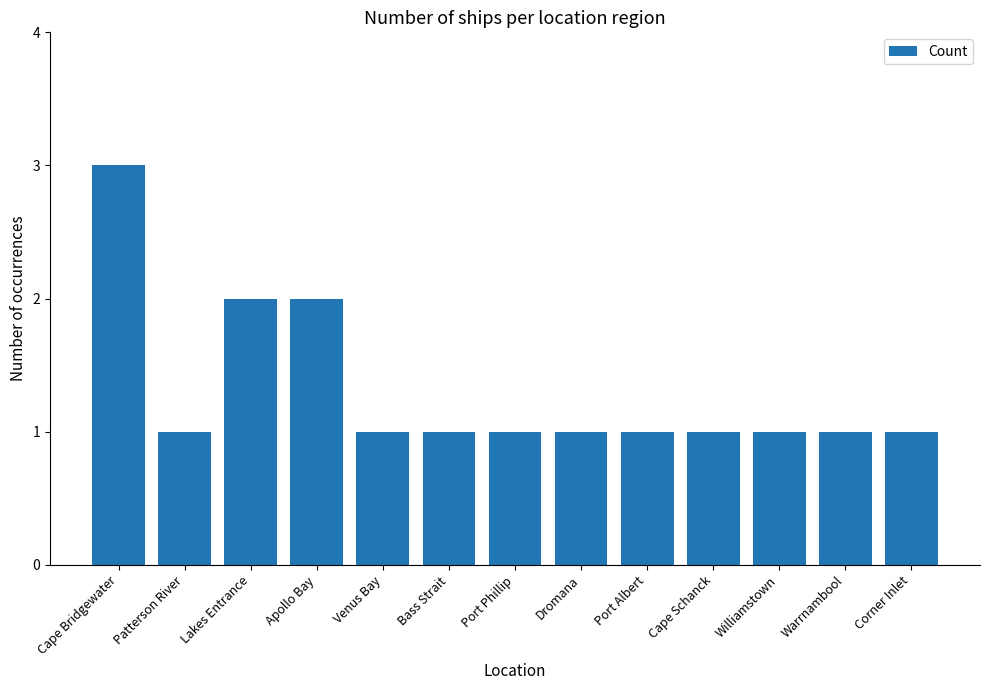

What is the maximum value shown in the chart?

3